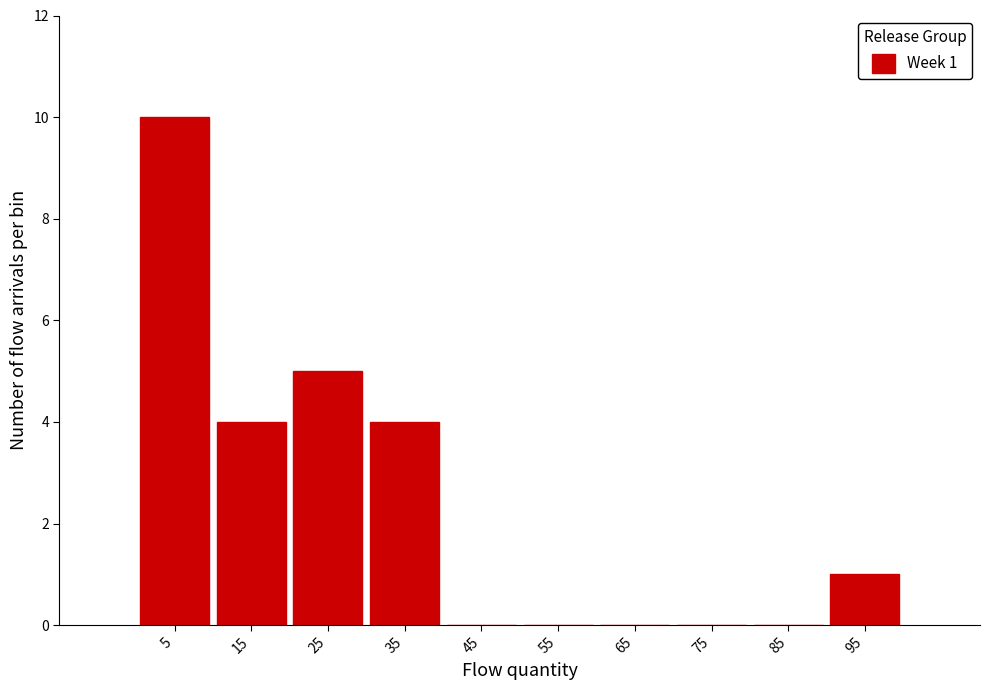

Which range on the x-axis has the tallest bar?

0 to 10